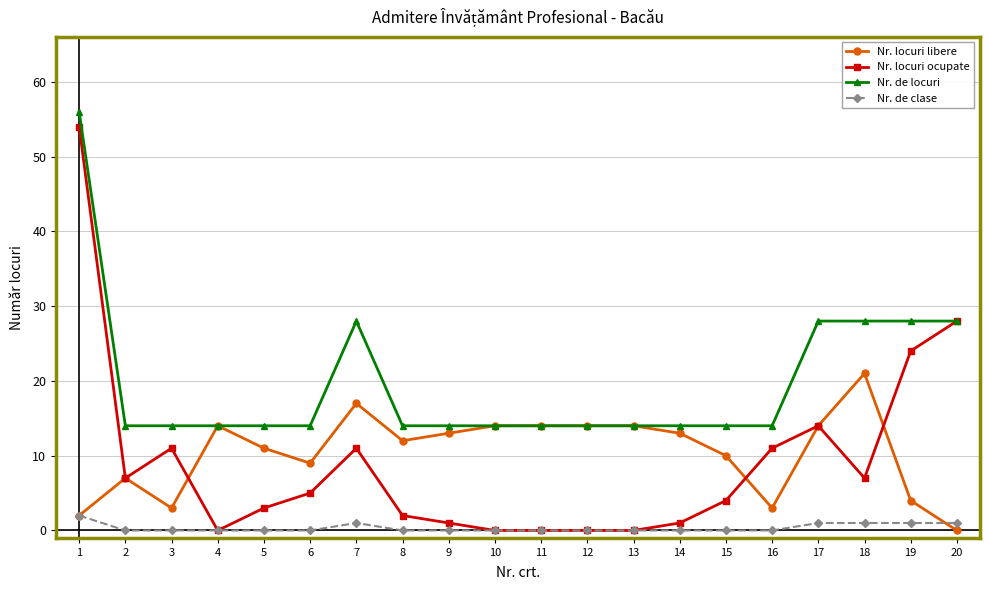

List the series in order of their peak value, lowest first.

Nr. de clase, Nr. locuri libere, Nr. locuri ocupate, Nr. de locuri